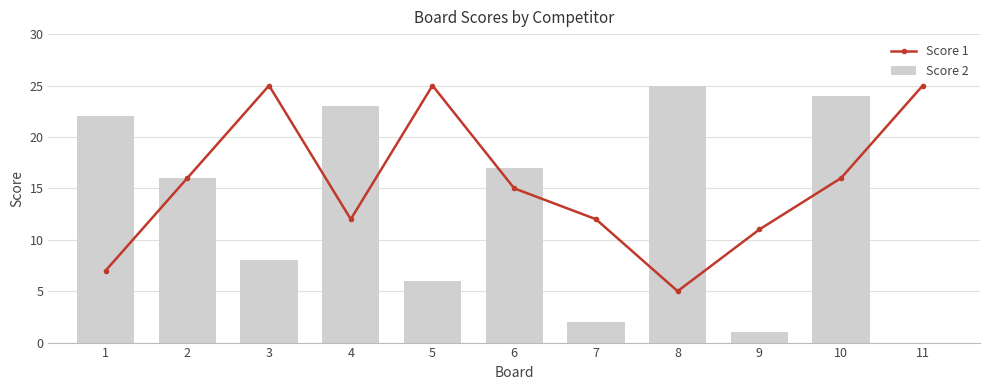

Which series has the largest total across all categories?

Score 1